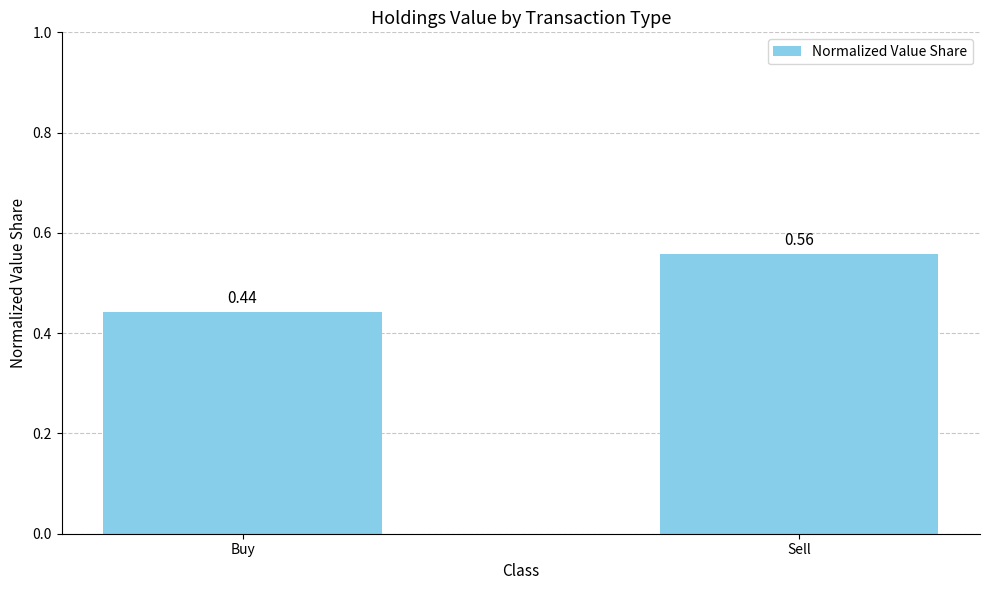

The chart shows a value of 0.4 at Sell. True or false?

False